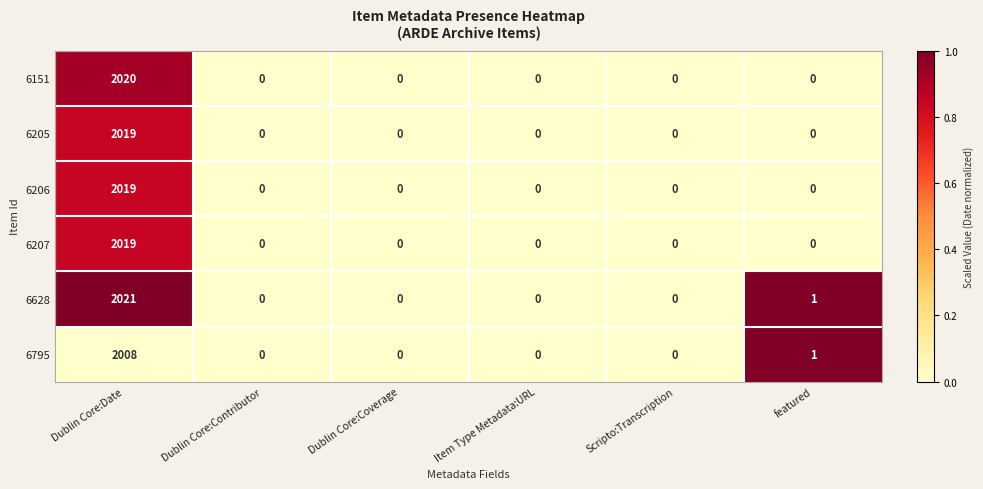

Which series has the largest range (max minus min)?

6628